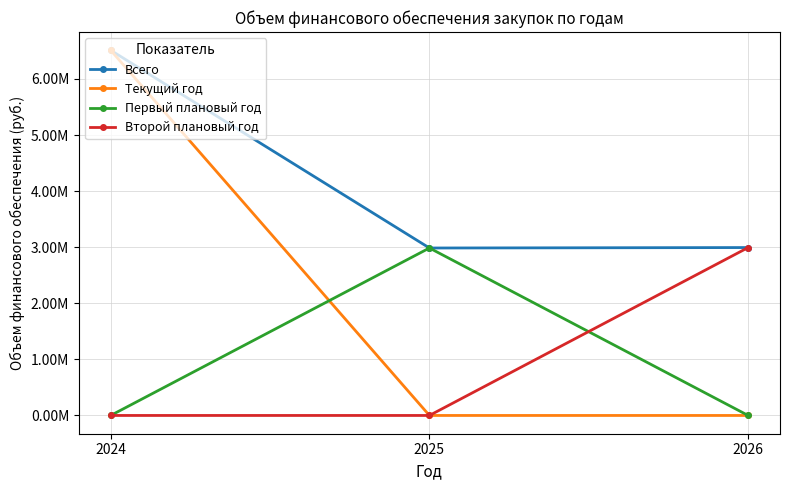

Does the chart have visible grid lines?

Yes